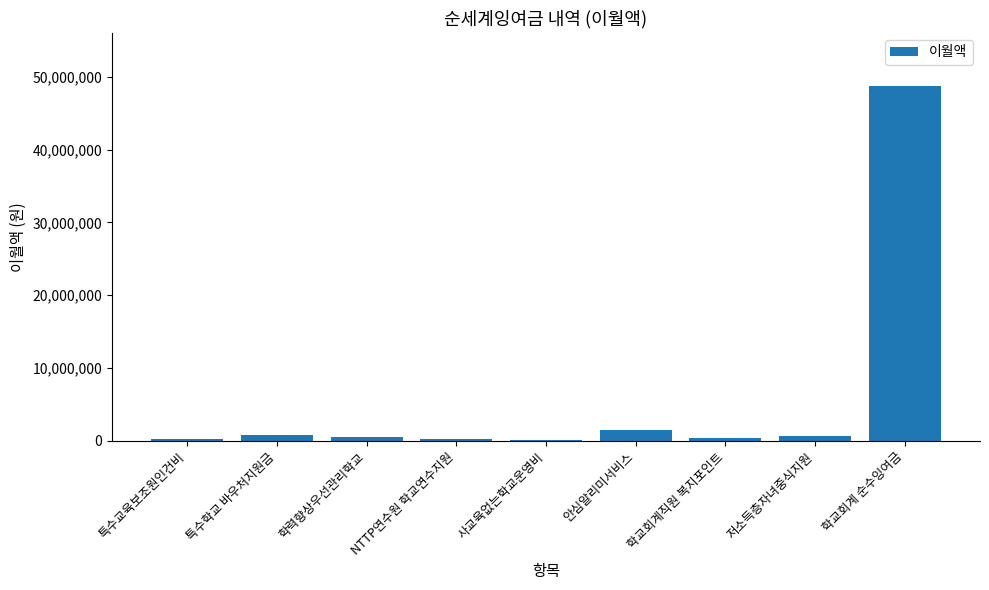

What is the sum of all values?

53103150